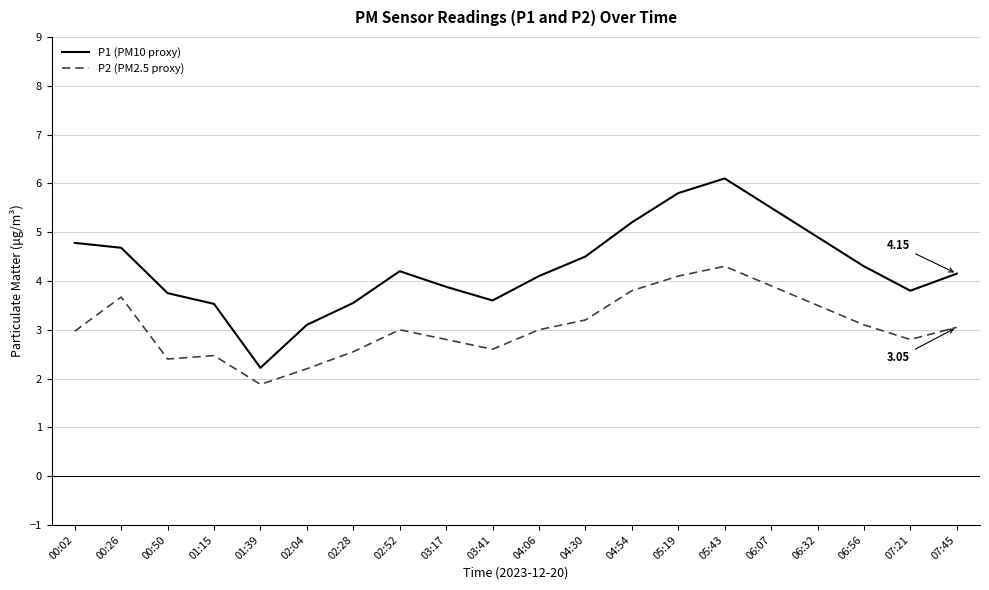

True or false: P1 (PM10 proxy) and P2 (PM2.5 proxy) intersect in this chart.

False